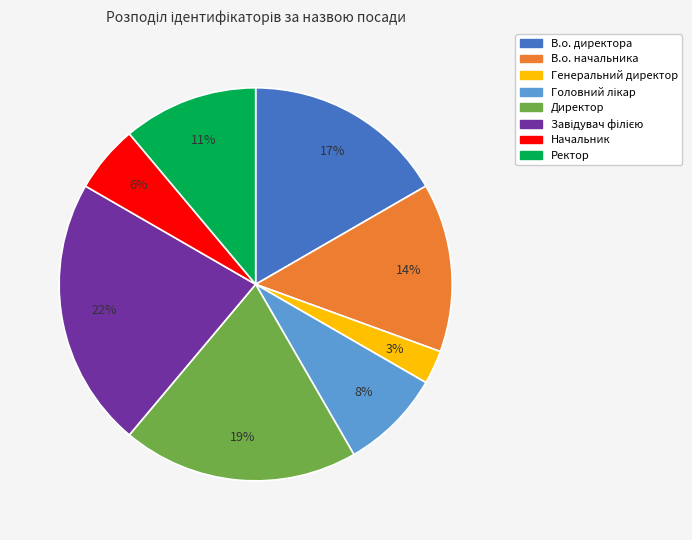

To the nearest percent, what is the difference between the largest and smallest slice percentages?

19%